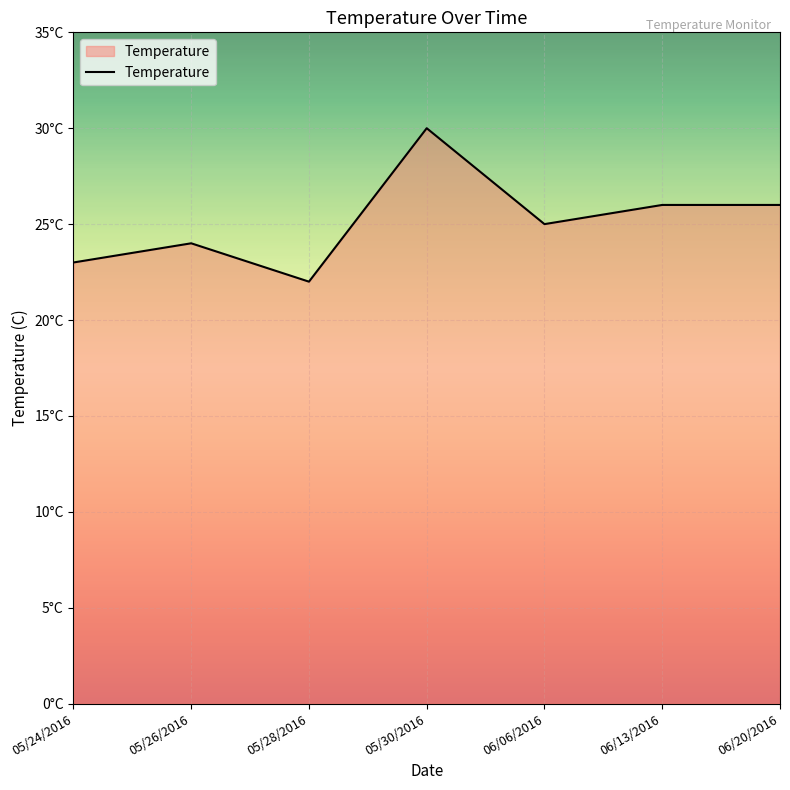

Where is the data nearest to the value 26?

06/13/2016